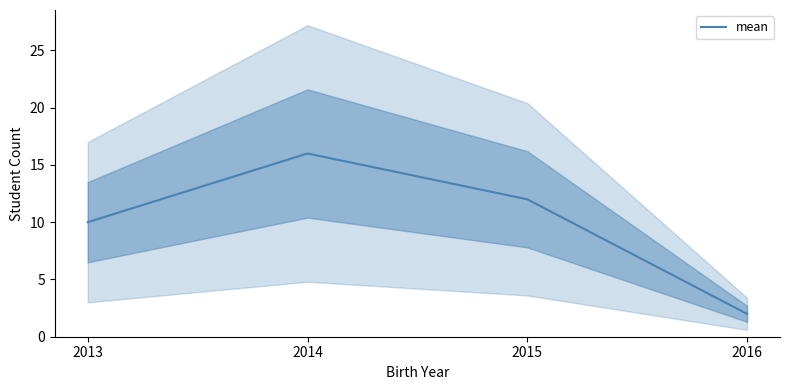

Rank the categories by value from highest to lowest.

2014, 2015, 2013, 2016